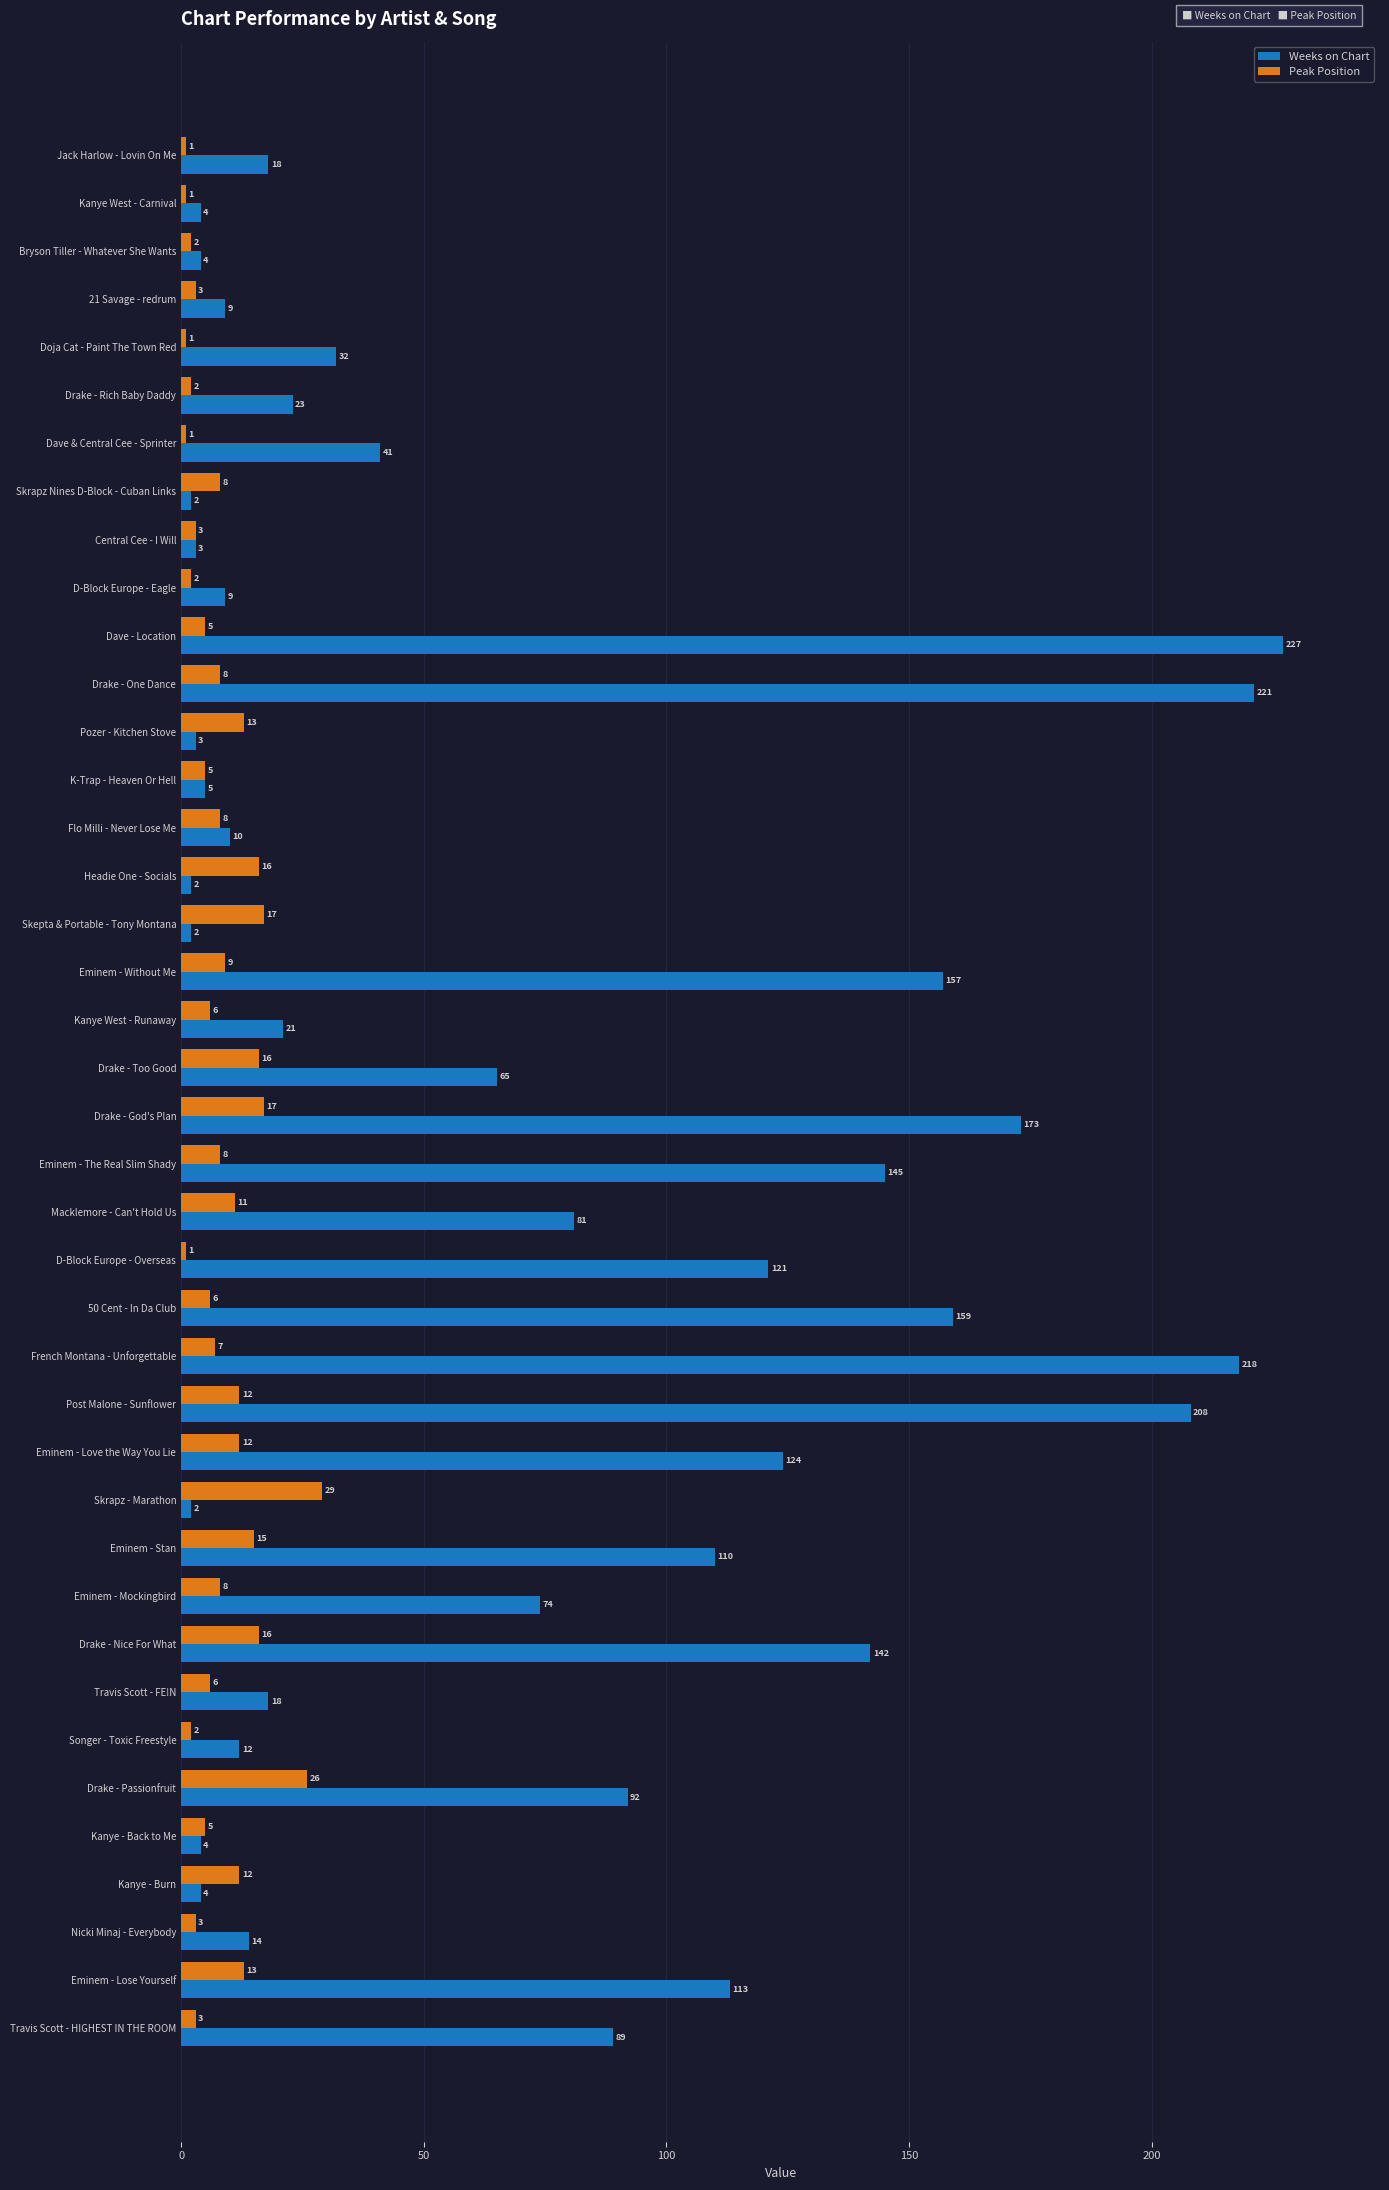

At which category is the sum across all series the highest?

Dave - Location